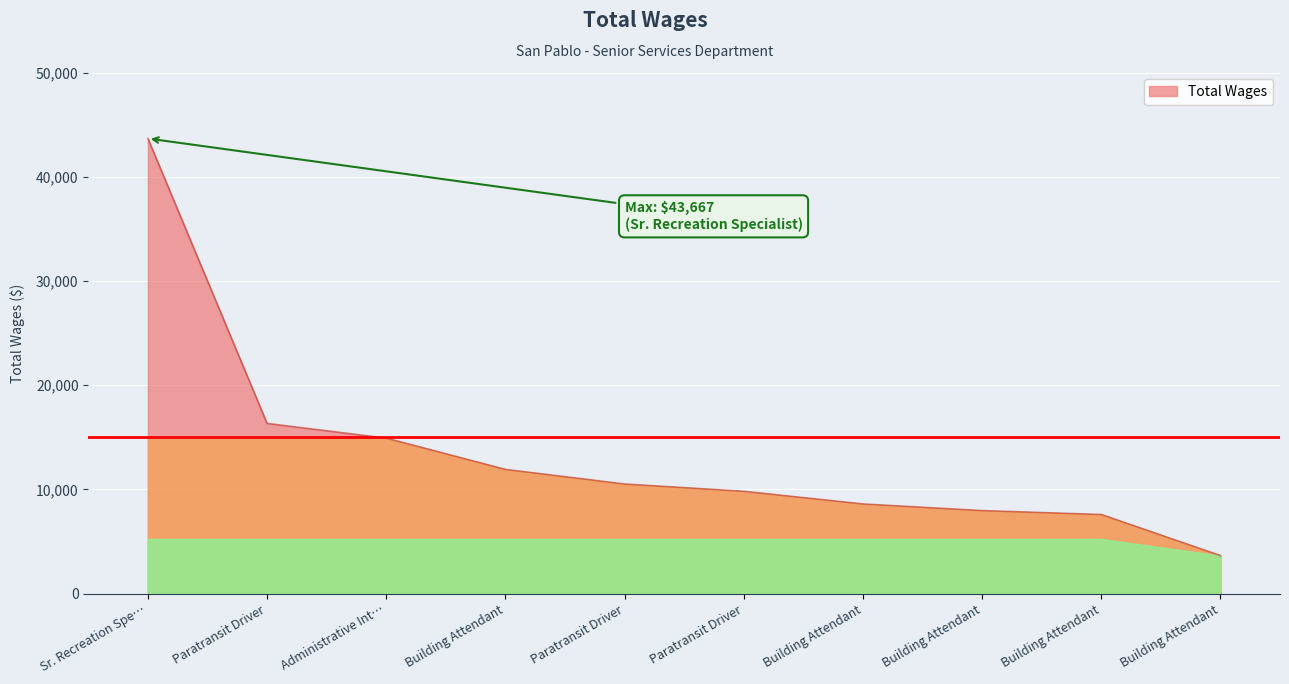

How many lines are shown in the chart?

1